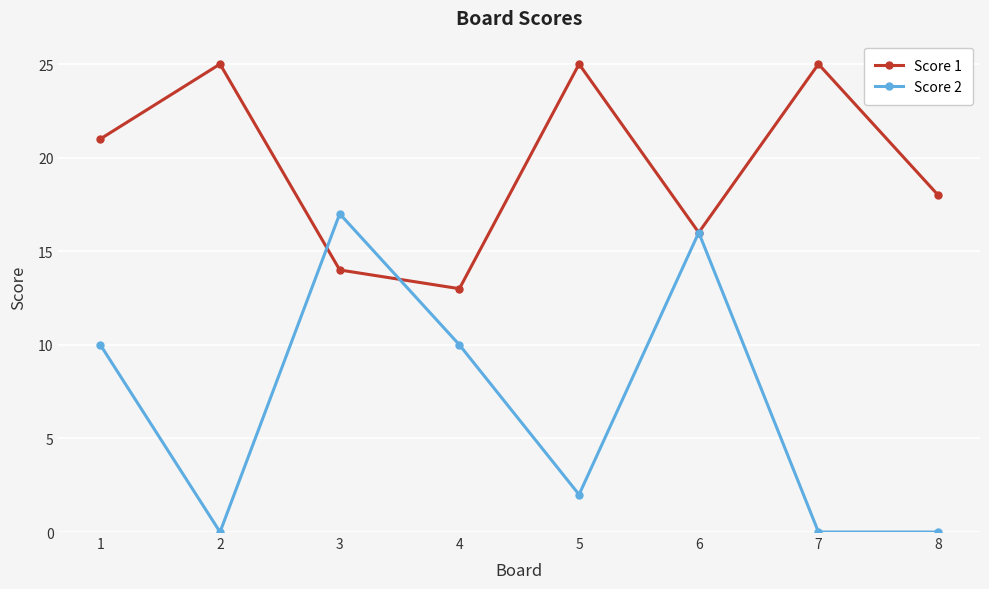

Which series has the widest spread of values?

Score 2